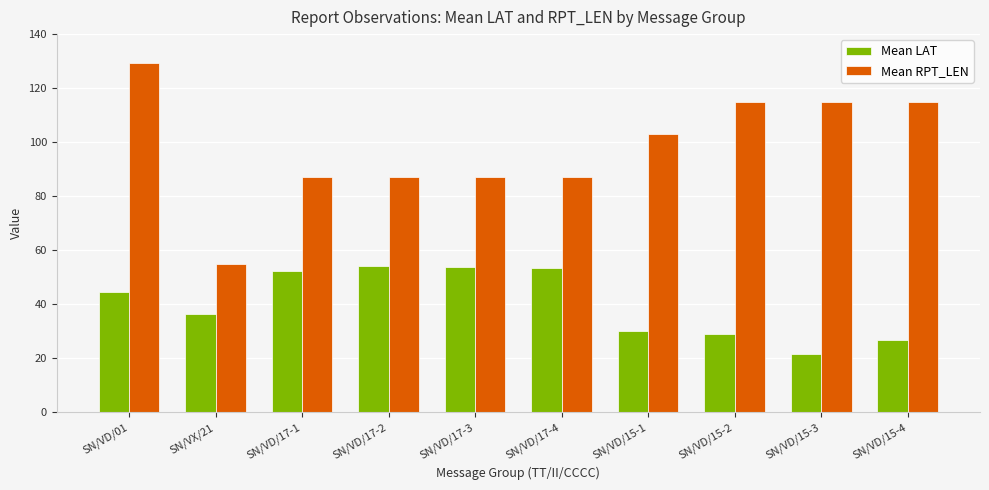

The Mean RPT_LEN series shows 36.7 at SN/VD/15-4. True or false?

False